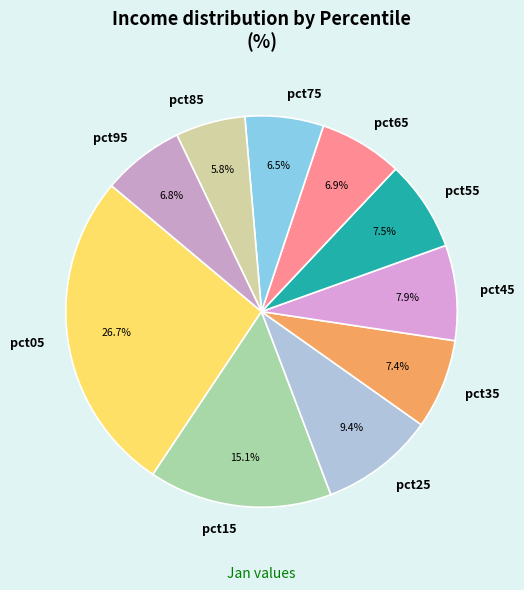

To the nearest percent, what percentage of the pie is pct25?

9%